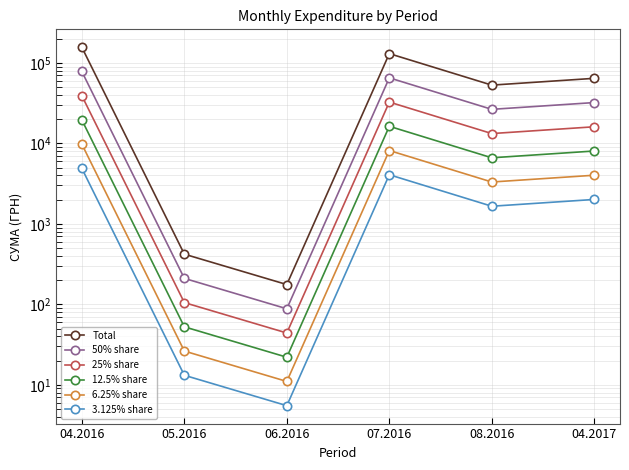

Rank the series at 04.2016 from lowest to highest value.

3.125% share, 6.25% share, 12.5% share, 25% share, 50% share, Total